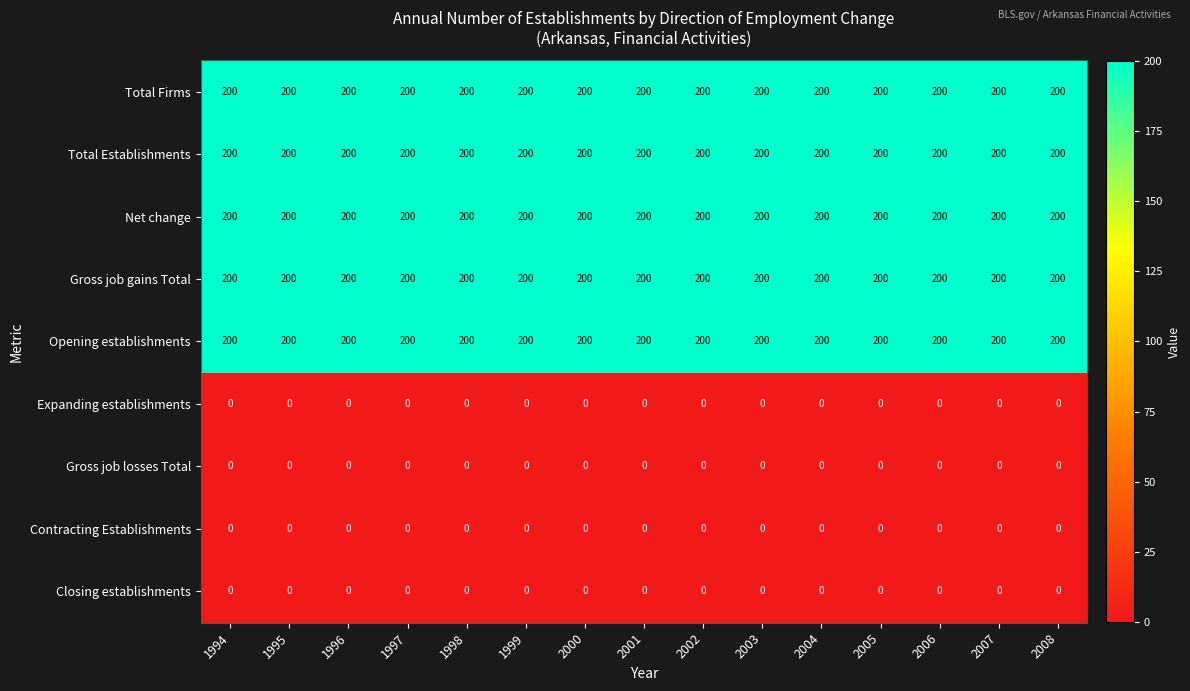

What is the average value of the Gross job gains Total series?

200